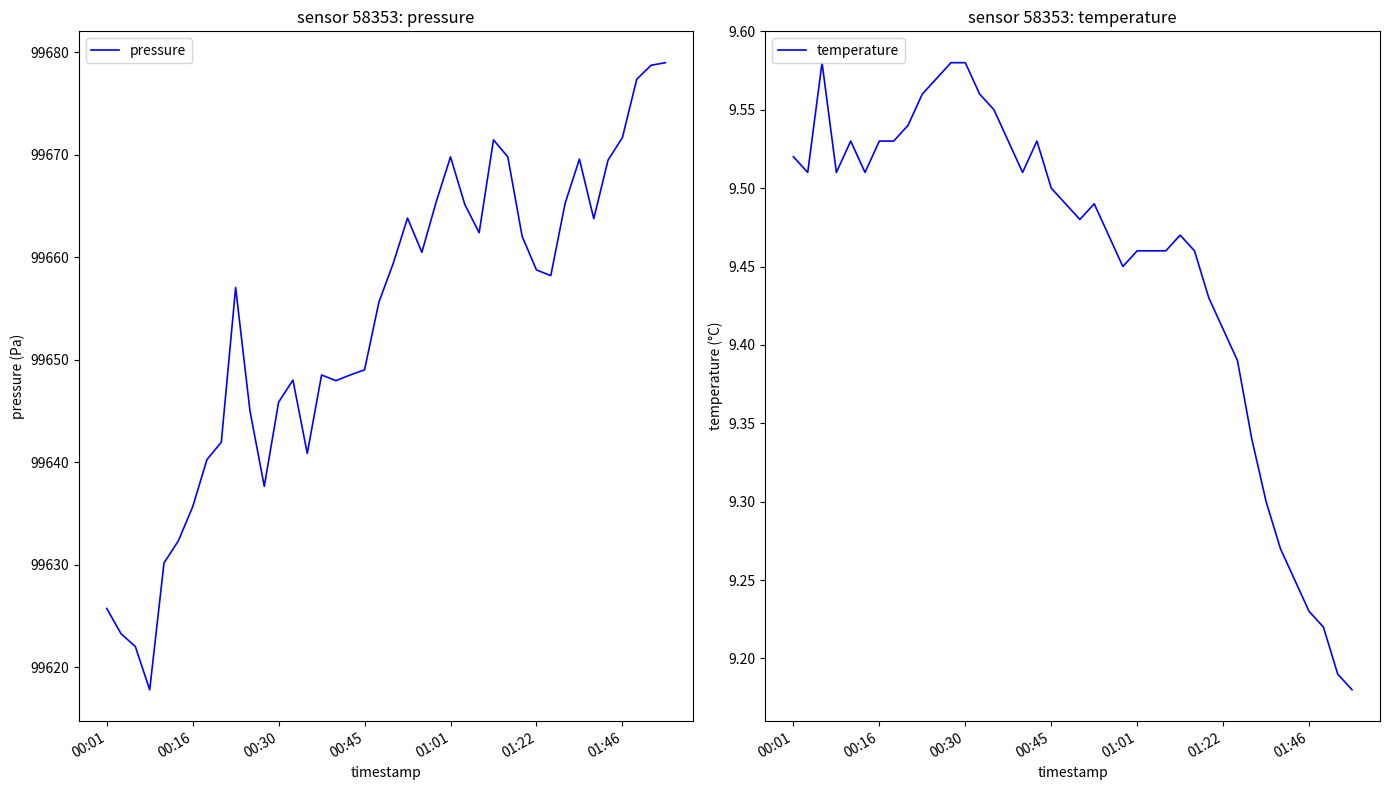

True or false: pressure has a value of 156997.9 at 00:16.

False